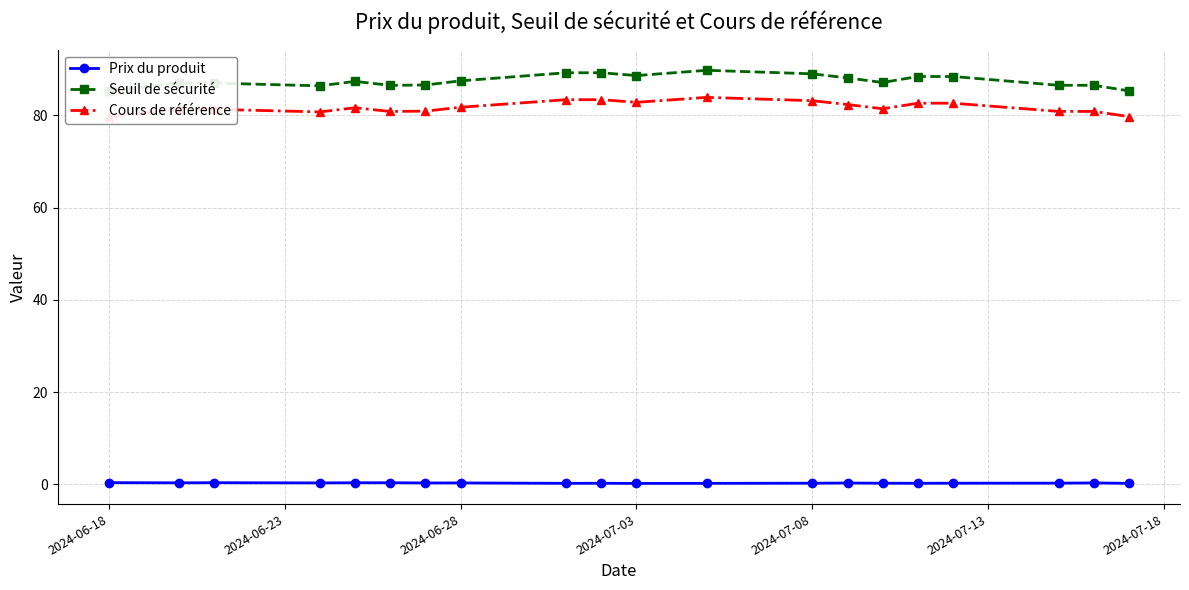

Which series has the largest range (max minus min)?

Seuil de sécurité